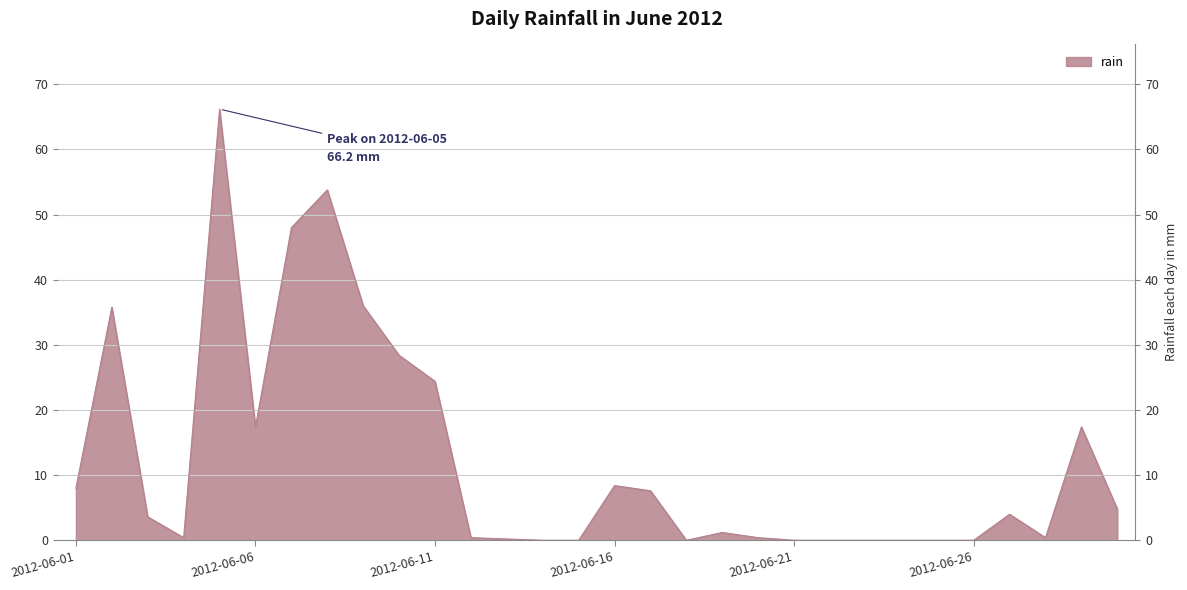

Where is the first local maximum?

2012-06-02